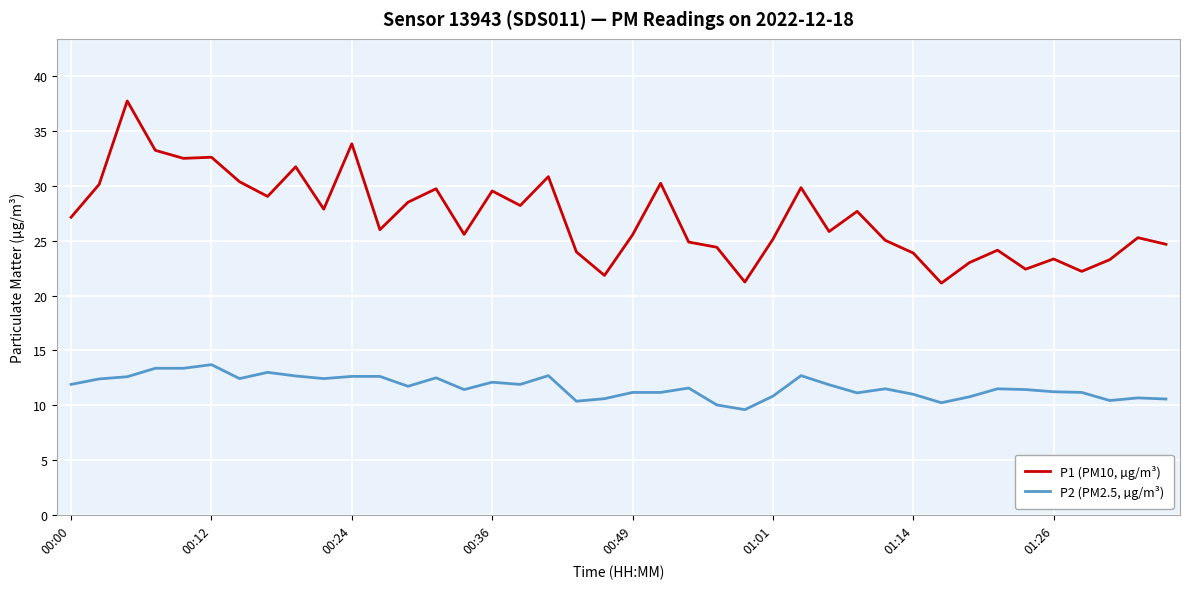

Which series has the largest range (max minus min)?

P1 (PM10, µg/m³)